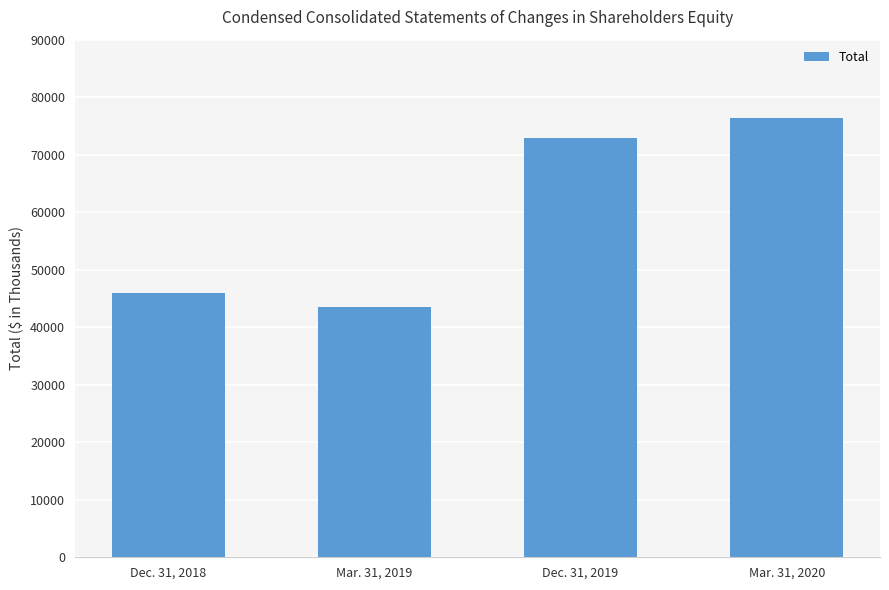

What is the sum of the values at Dec. 31, 2018 and Mar. 31, 2020?

122242